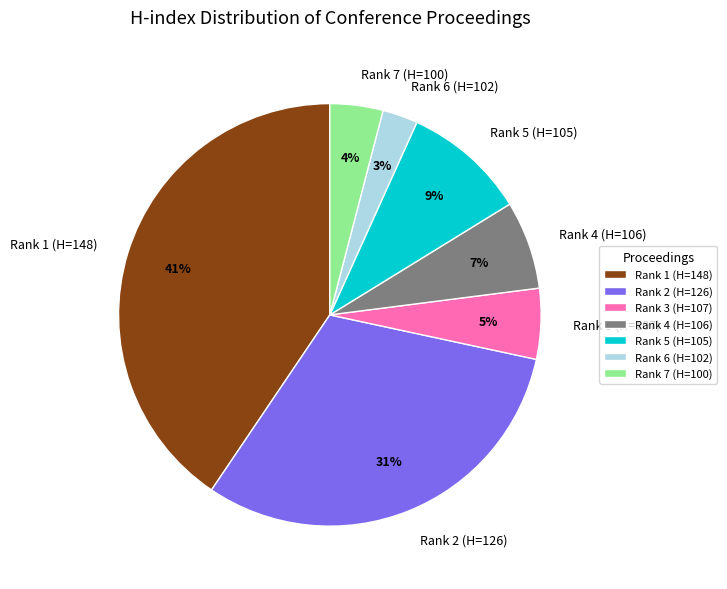

To the nearest percent, what is the combined percentage of Rank 1 (H=148) and Rank 5 (H=105)?

50%